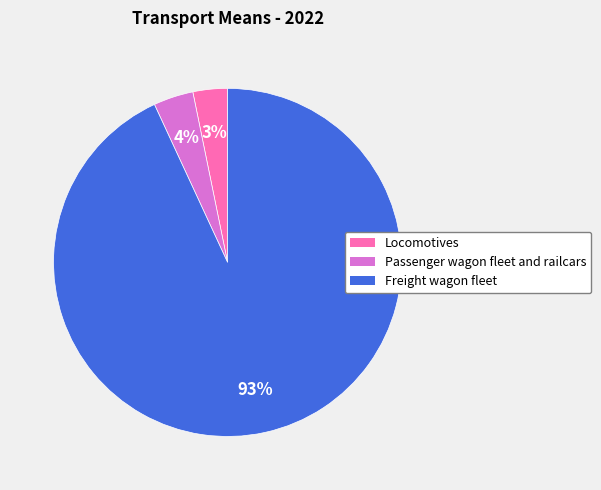

Which has a higher value, Locomotives or Freight wagon fleet?

Freight wagon fleet